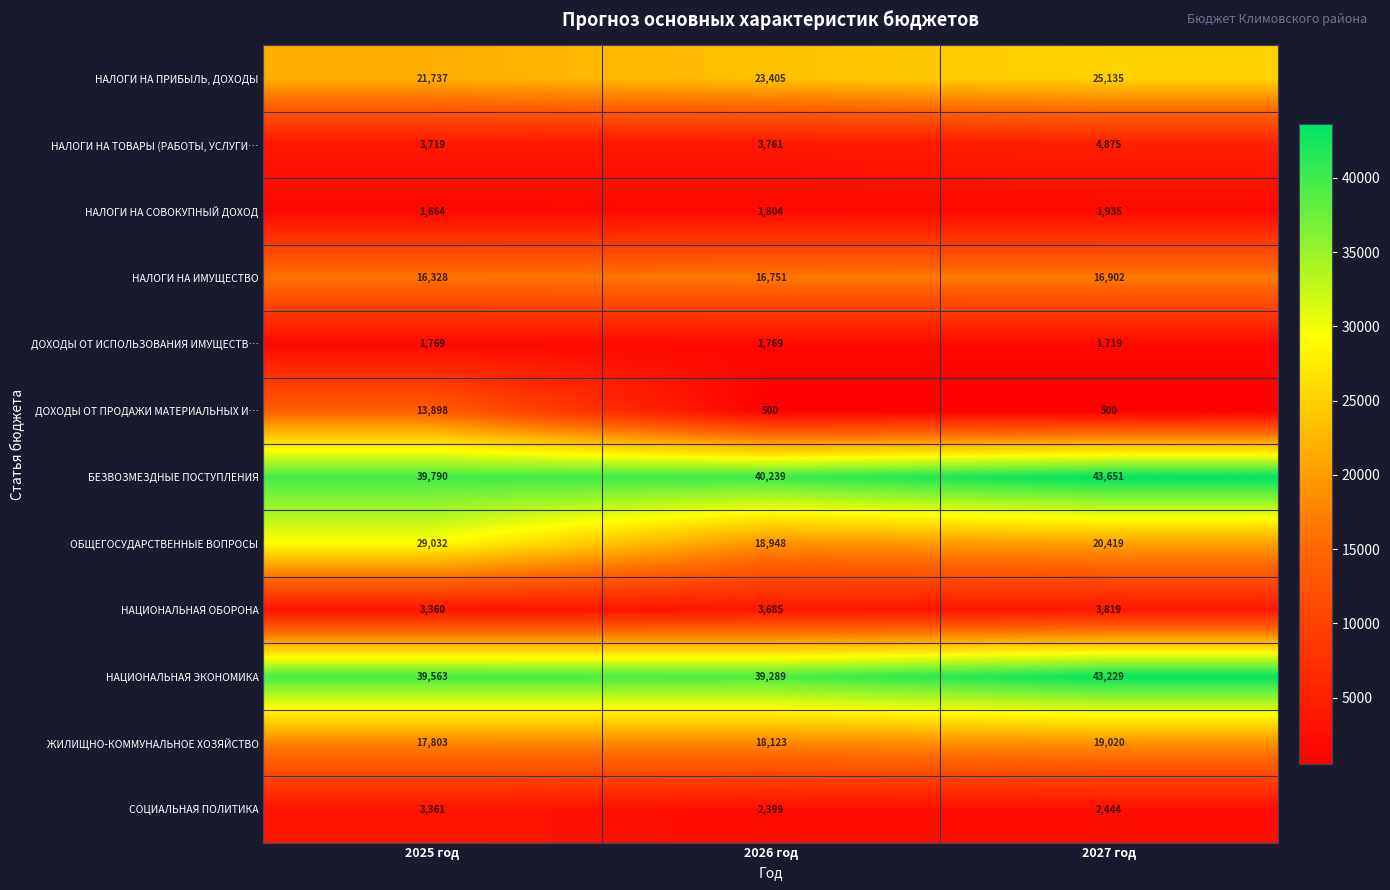

What is the total value across all series at 2027 год?

183648